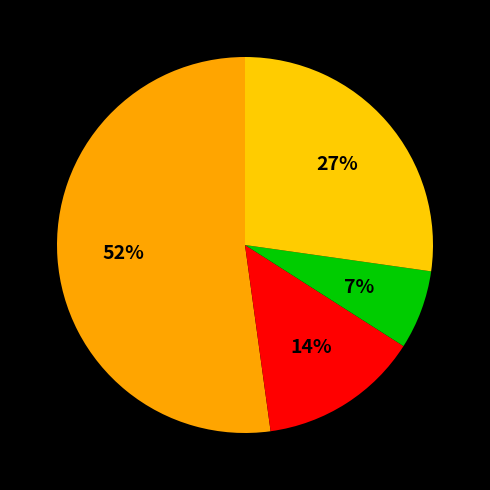

How many segments does this pie chart have?

4